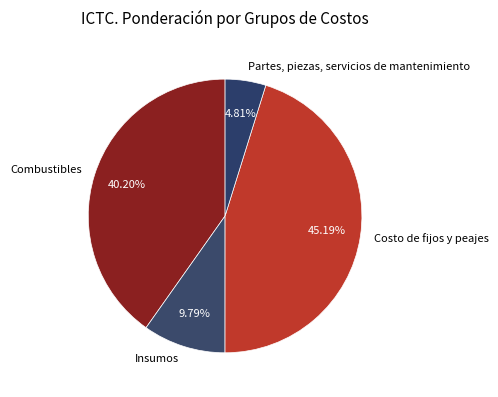

To the nearest percent, what is the difference between the largest and smallest slice percentages?

40%